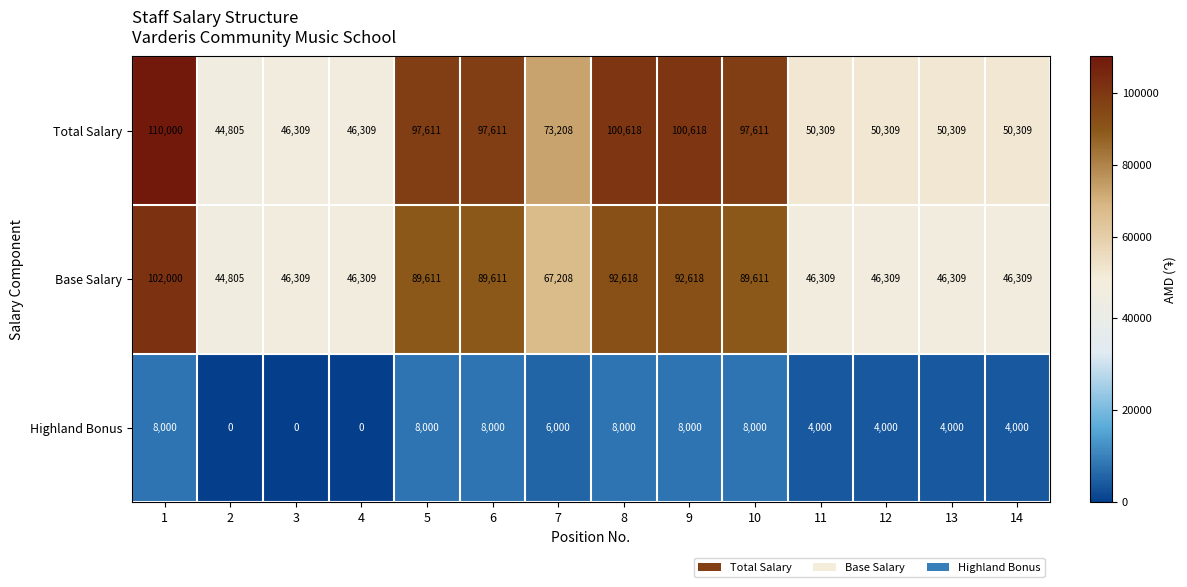

At which category is the sum across all series the highest?

1